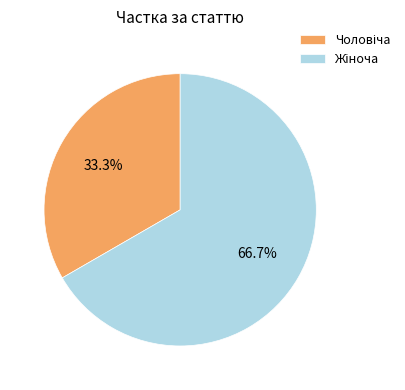

Does any single category account for the majority?

Yes